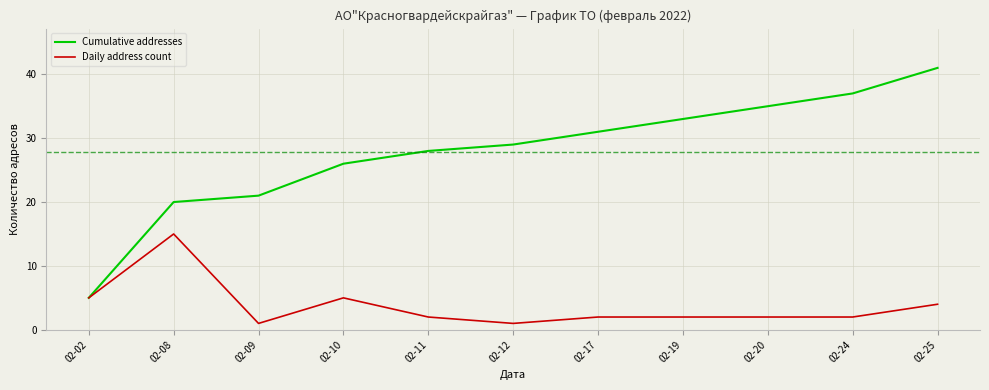

True or false: Cumulative addresses has more than 1 points higher than both neighbors.

False